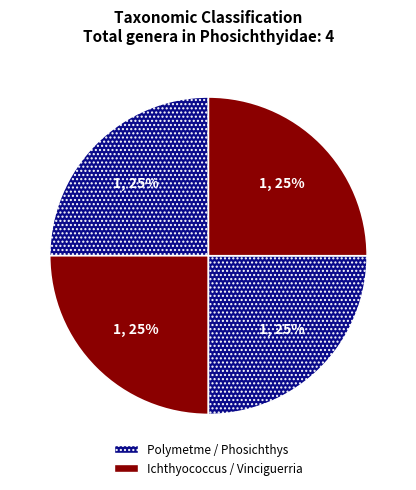

How many segments does this pie chart have?

4